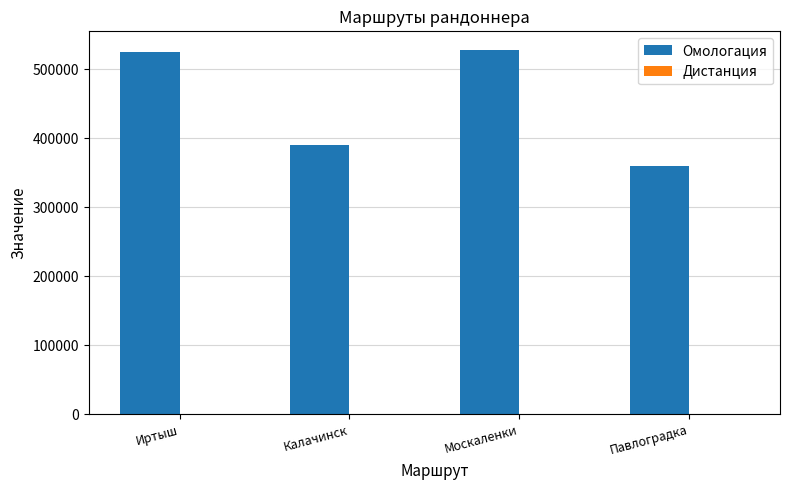

Is it true that Омологация equals 728907 at Москаленки?

False